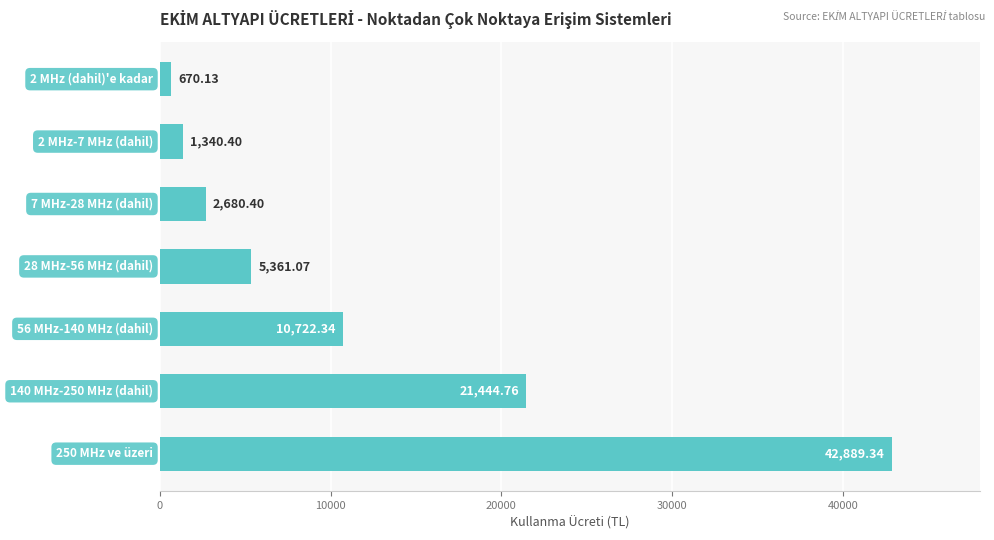

Count the number of data series in this chart.

1